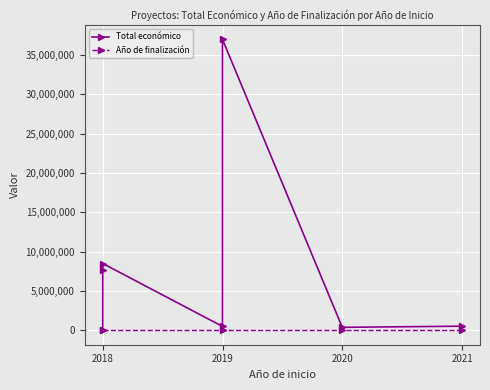

At which category does Año de finalización reach its first local peak?

2020